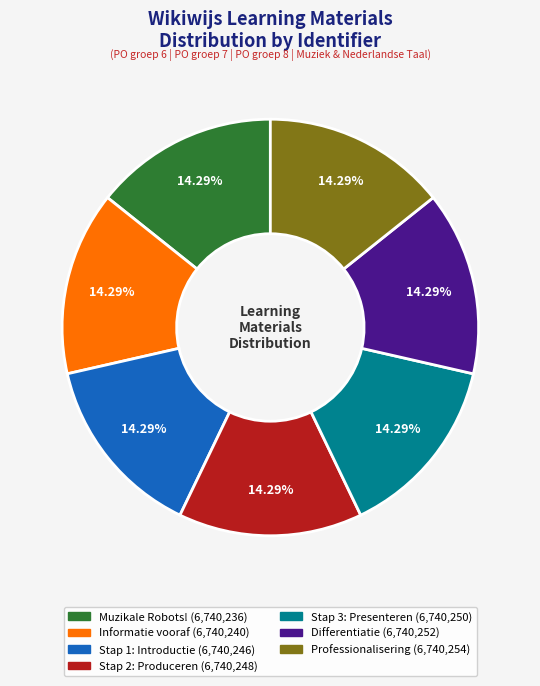

Does any single category account for the majority?

No